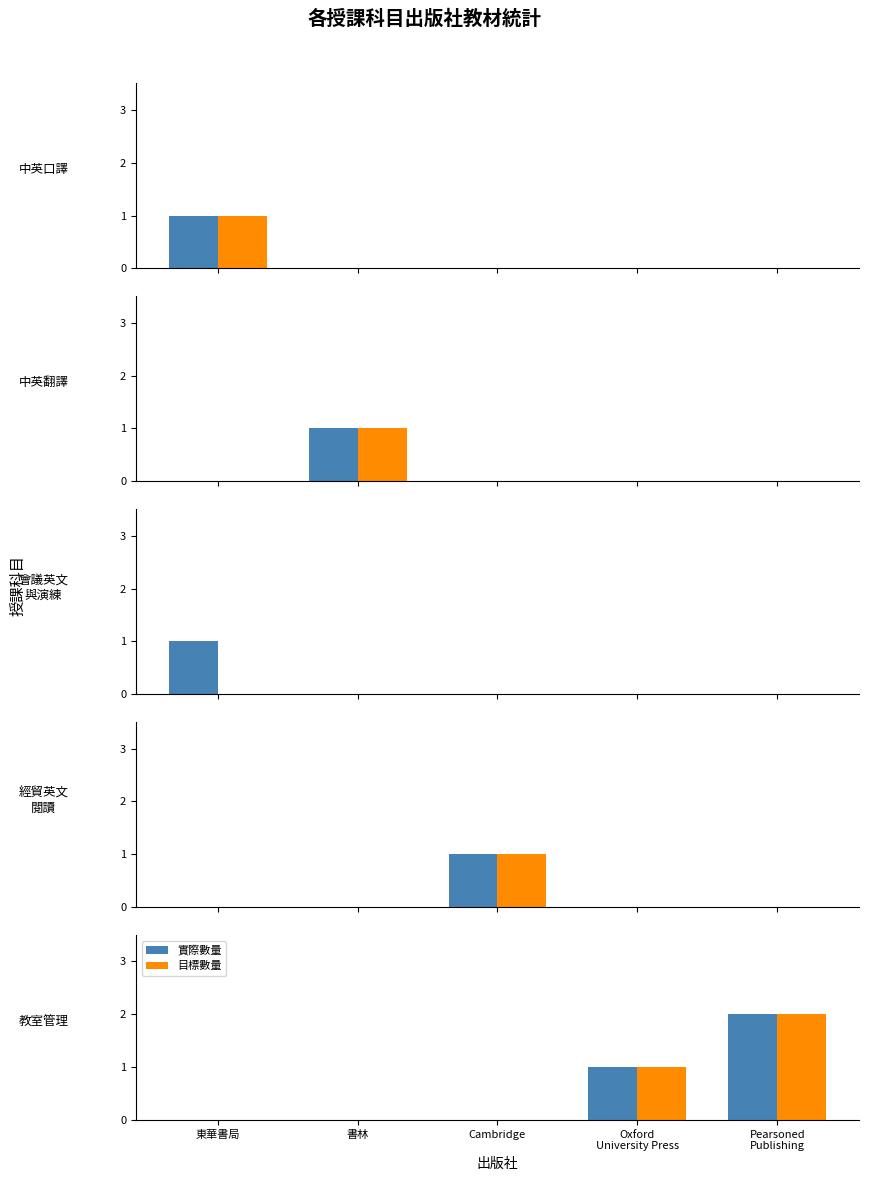

Rank the categories by 目標數量 value from lowest to highest.

東華書局, 書林, Cambridge, Oxford
University Press, Pearsoned
Publishing